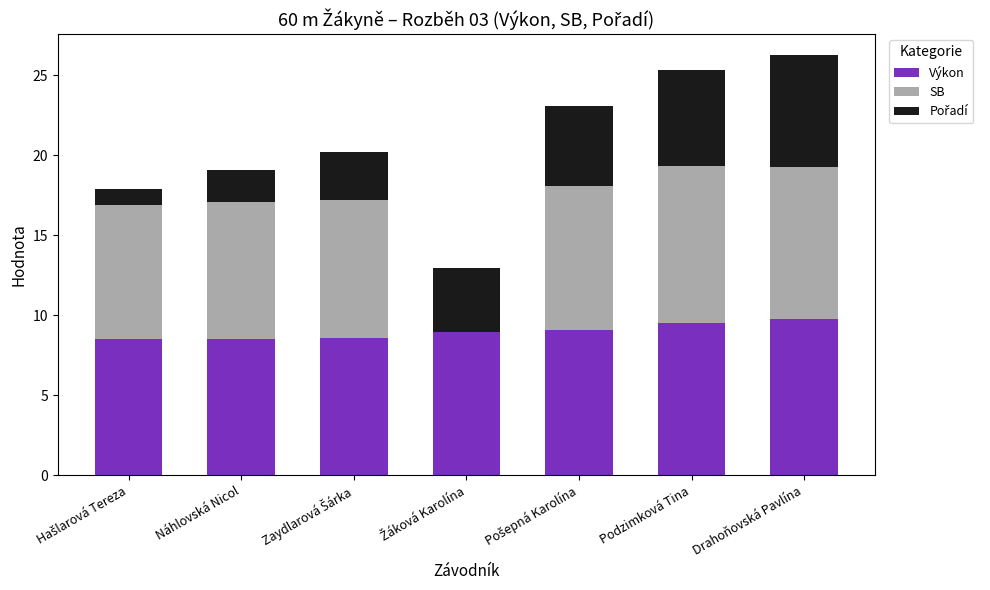

Are the bars grouped side by side (vs. stacked)?

No